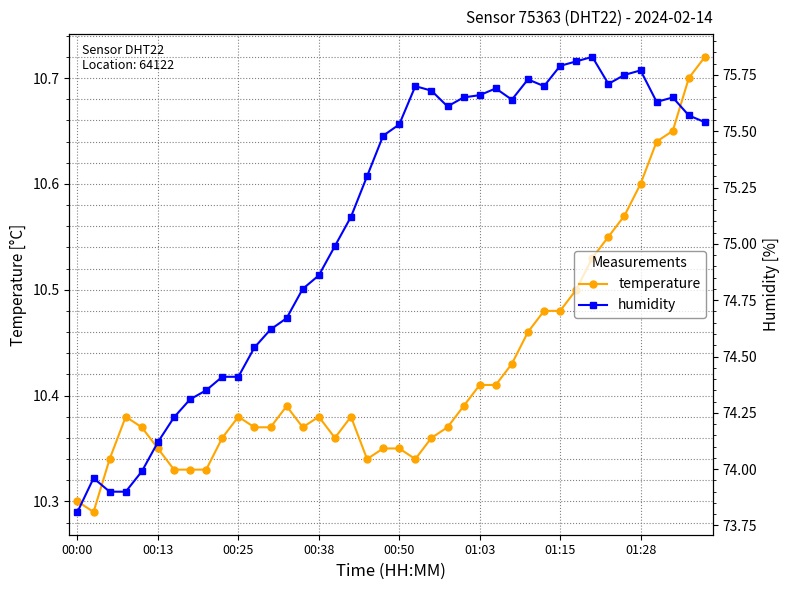

How many temperature values are between 10 and 11?

40